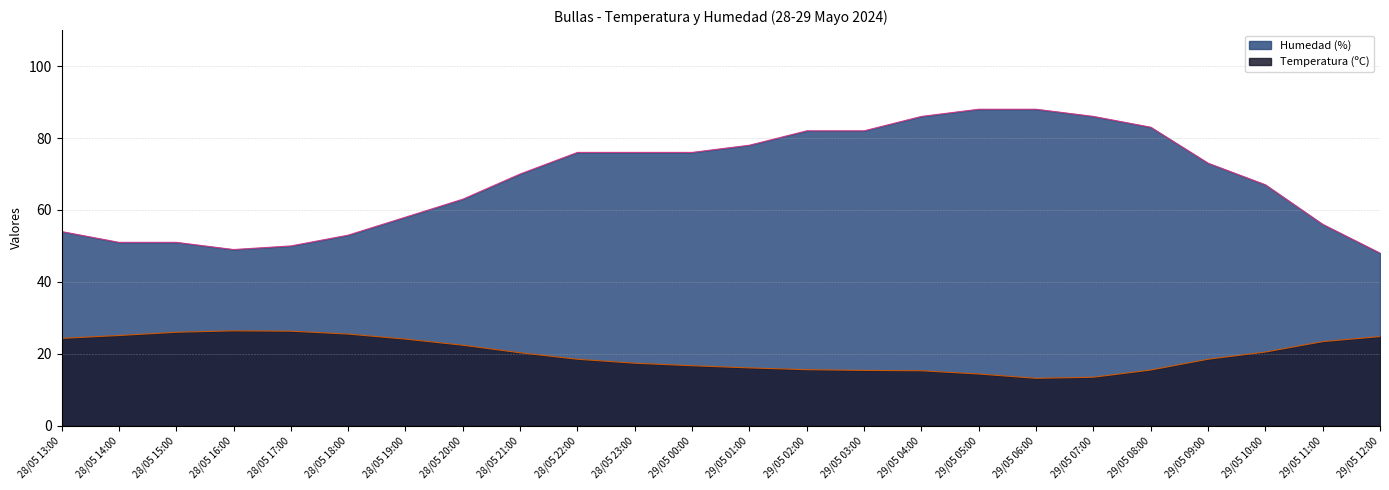

Where does the Humedad (%) series first go above 73?

28/05 22:00